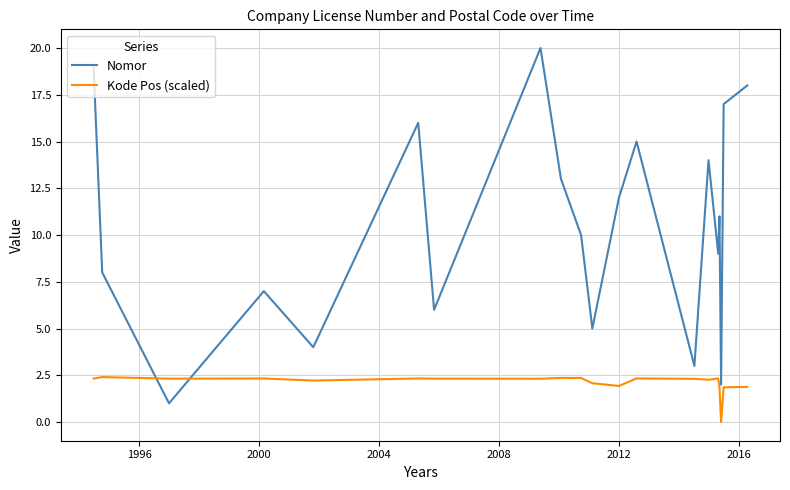

What is the highest value of the Kode Pos (scaled) series?

2.4